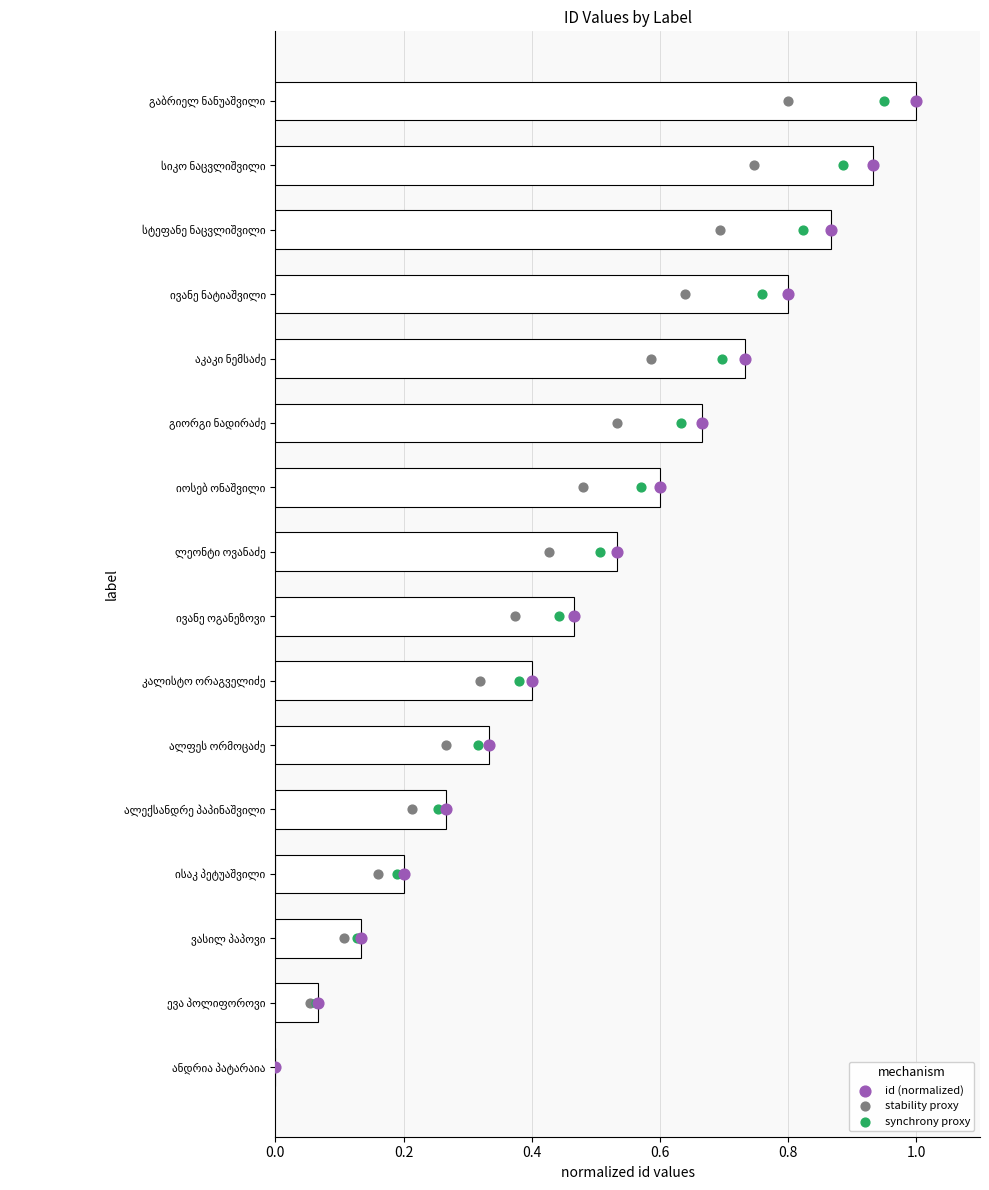

Which series has the widest spread of Y values?

id (normalized)